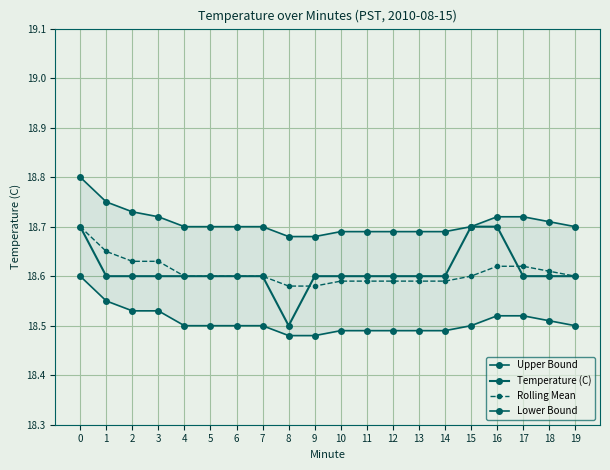

Count the Temperature (C) values in the range 18 to 19.

20